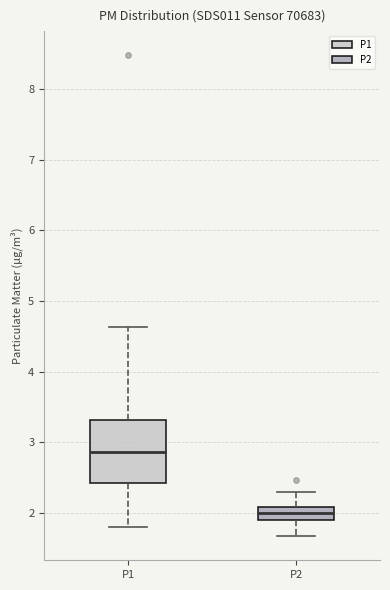

Which box has the lowest median line?

P2